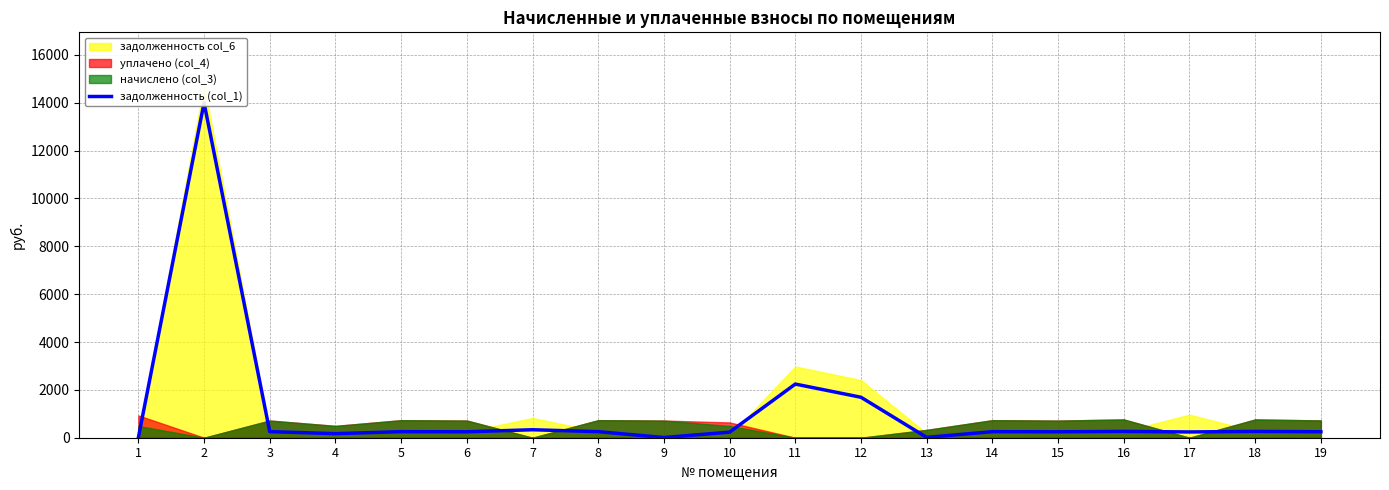

What is the change in value from 13 to 15?

+234.4